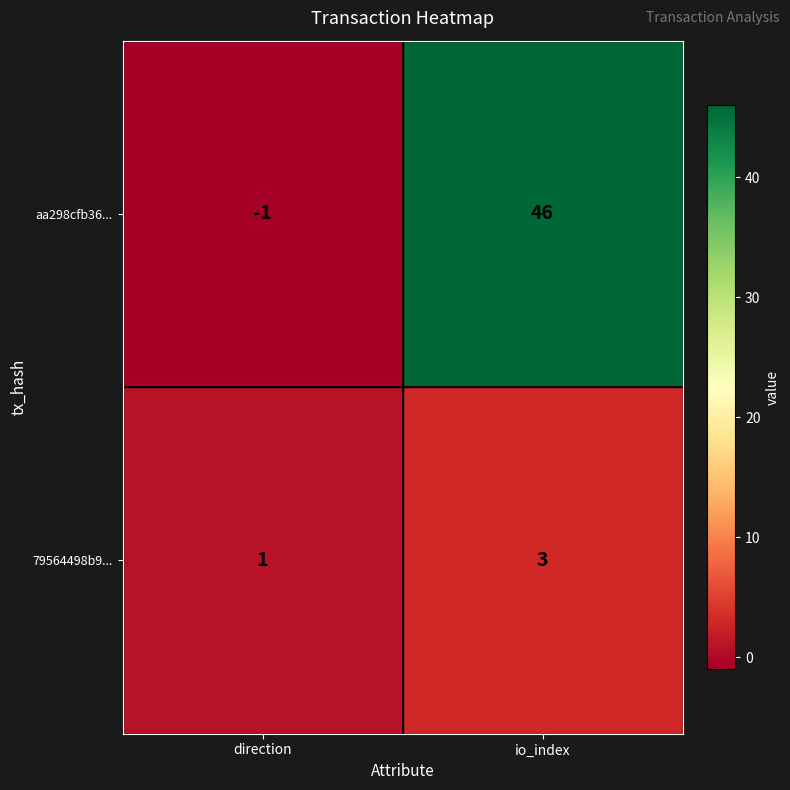

What is the sum of the 79564498b9... values at direction and io_index?

4